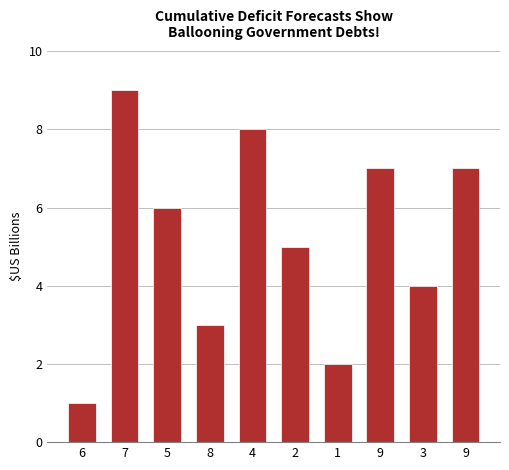

Count the number of categories in the chart.

10